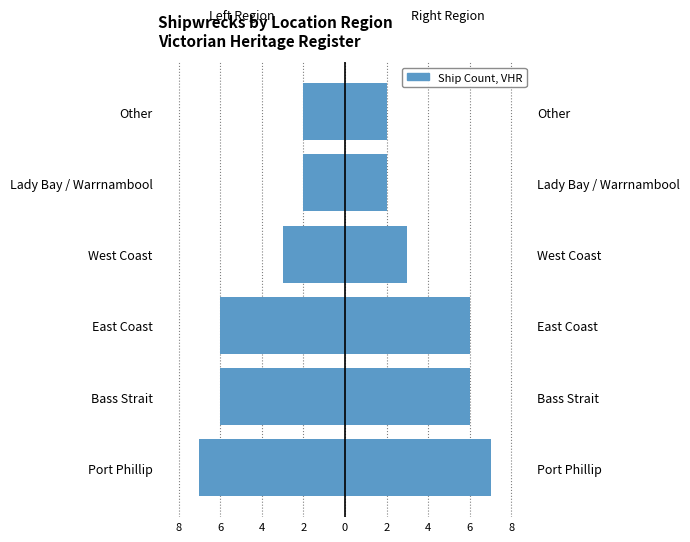

How many bars are there in total?

6